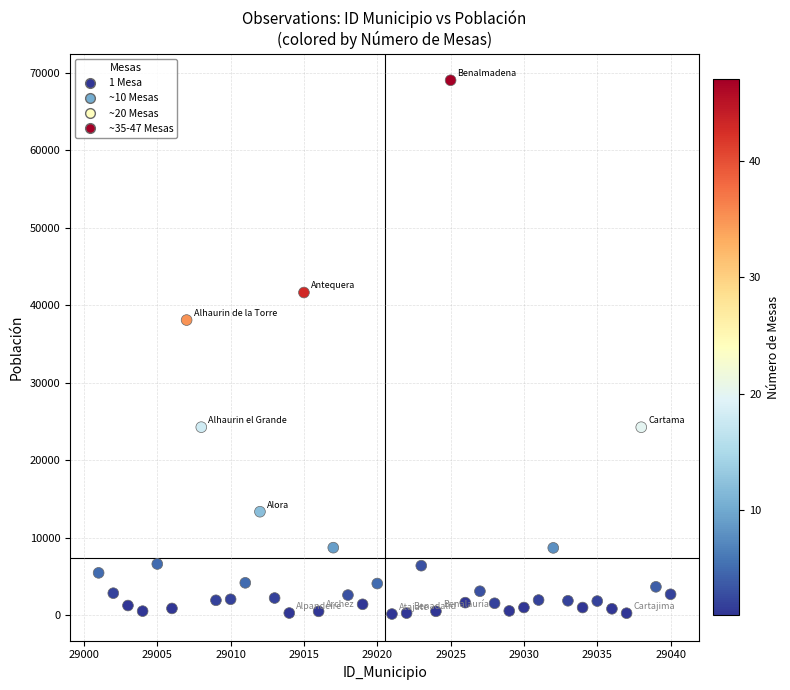

What is the range of X values (max minus min)?

39